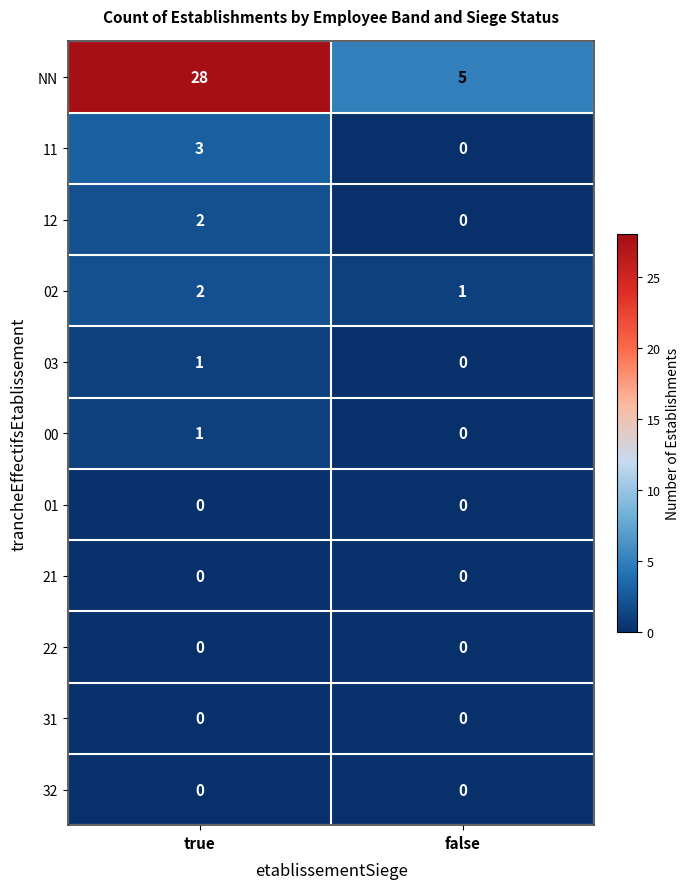

Which series has the largest total across all categories?

NN